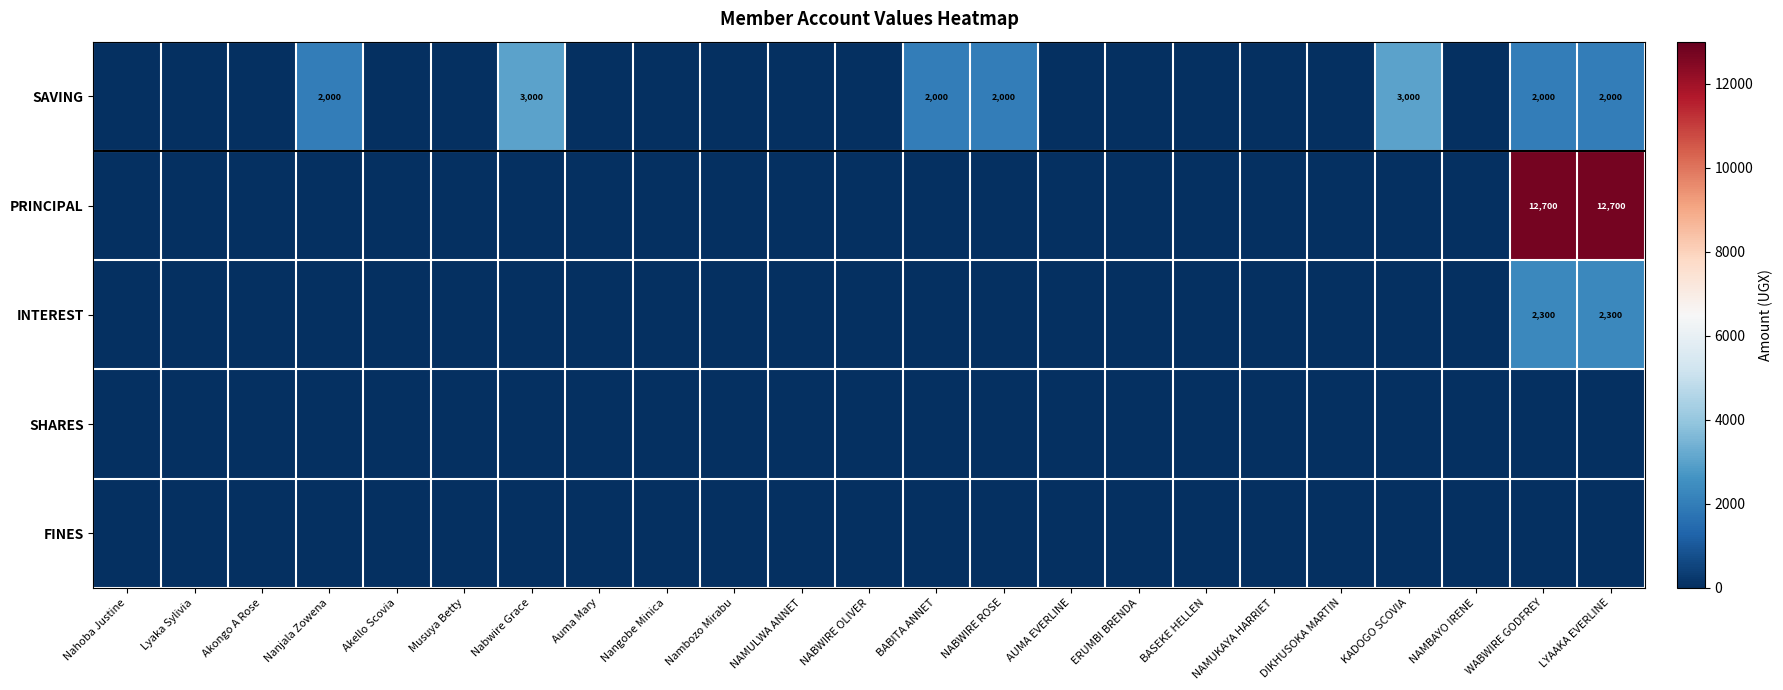

Is it true that PRINCIPAL equals 20295 at LYAAKA EVERLINE?

False